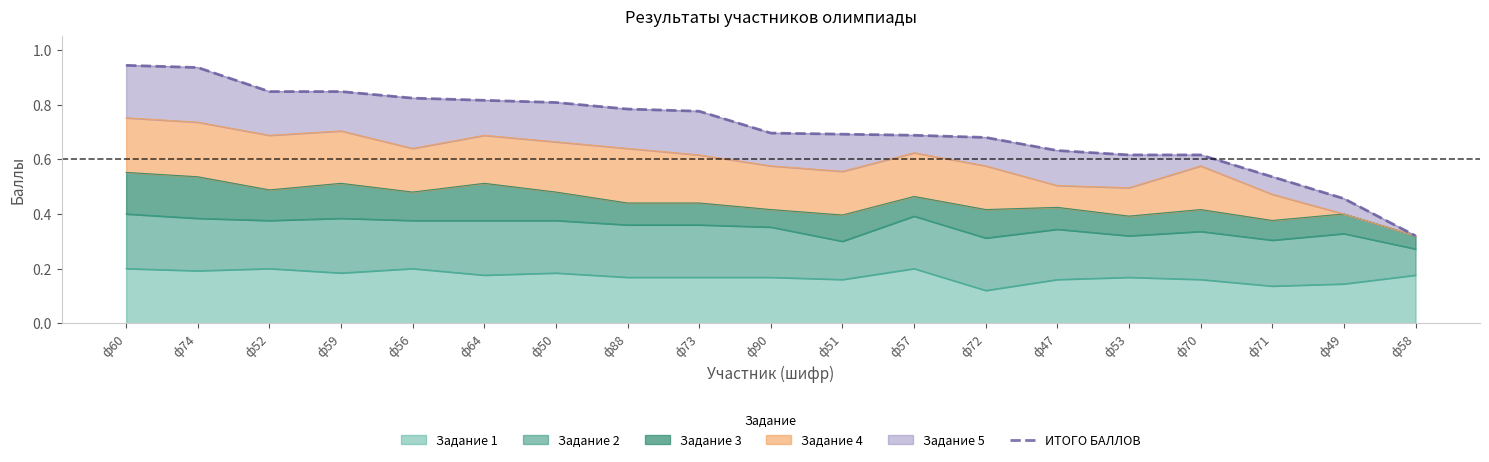

Rank the categories by value from highest to lowest.

ф60, ф74, ф52, ф59, ф56, ф64, ф50, ф88, ф73, ф90, ф51, ф57, ф72, ф47, ф53, ф70, ф71, ф49, ф58